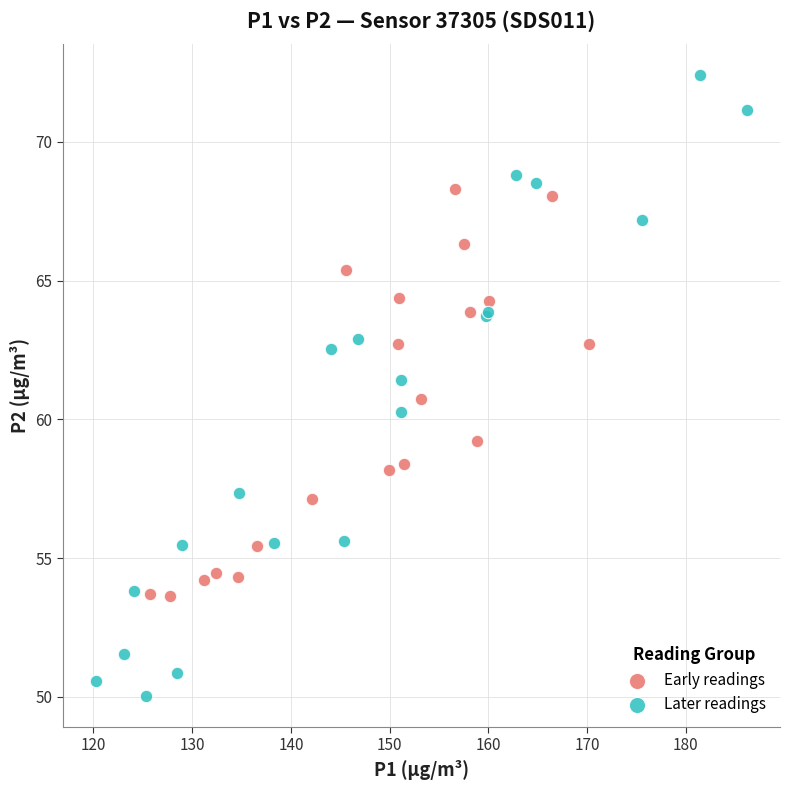

Which series reaches the maximum Y coordinate?

Later readings